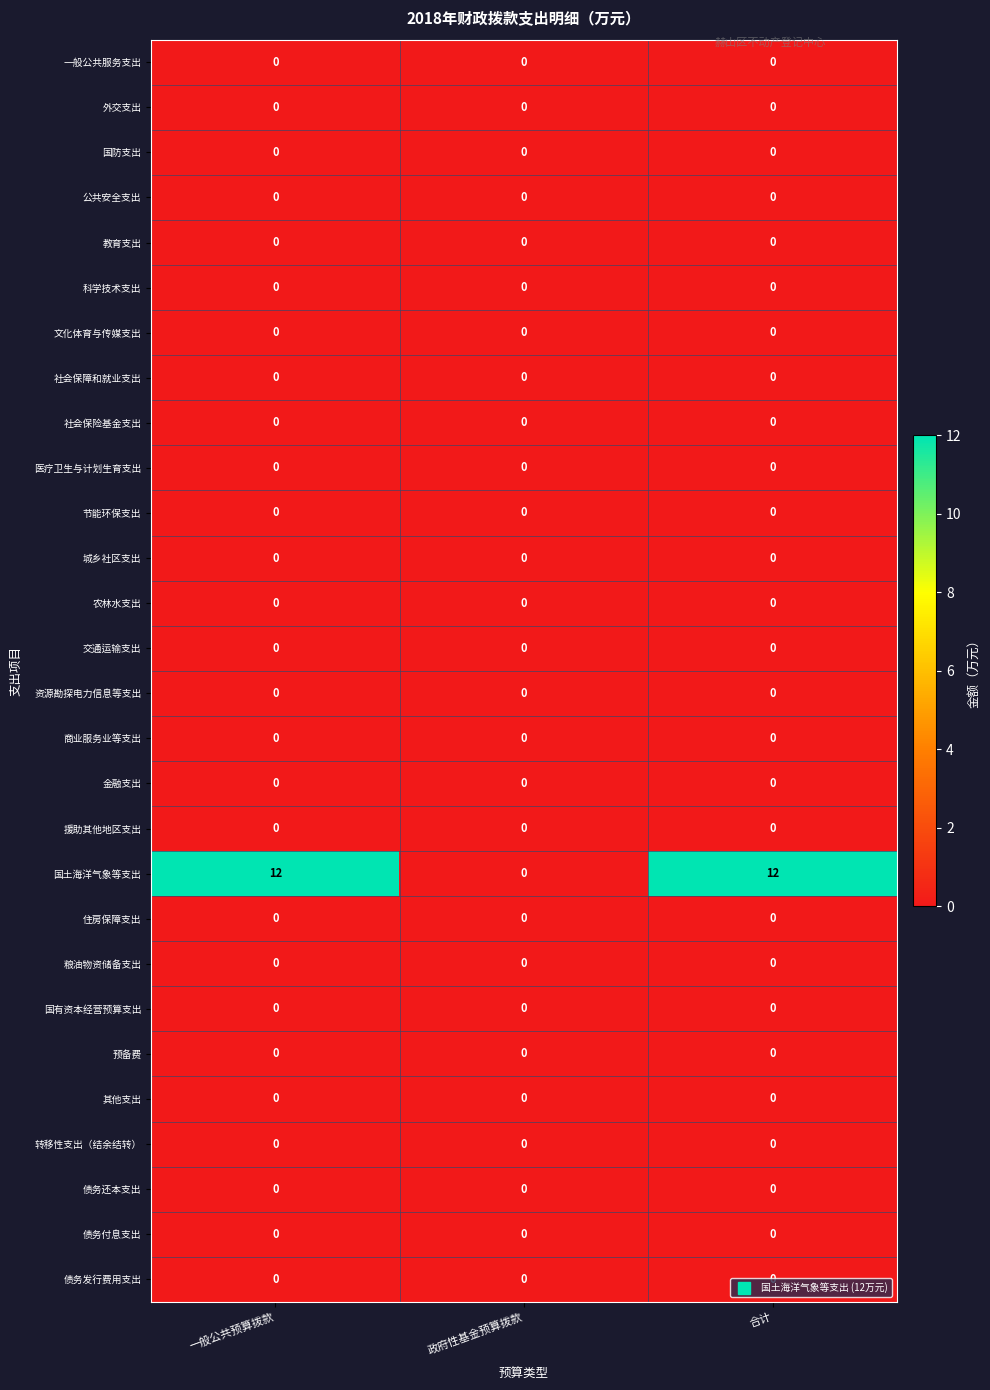

What is the total value across all series at 一般公共预算拨款?

12